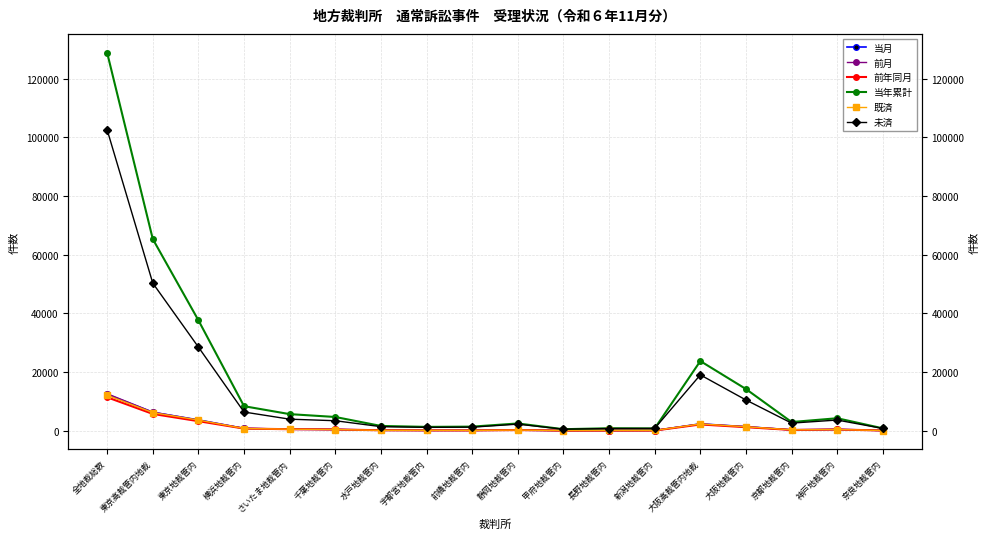

Where does the 前年同月 series first go above 428?

全地裁総数